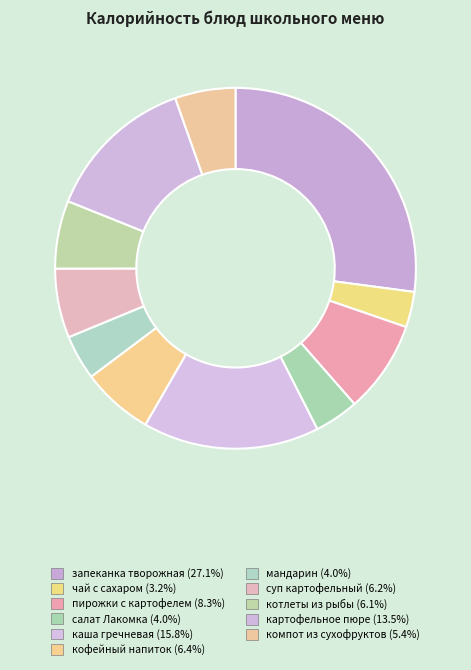

How many slices are in this pie chart?

11